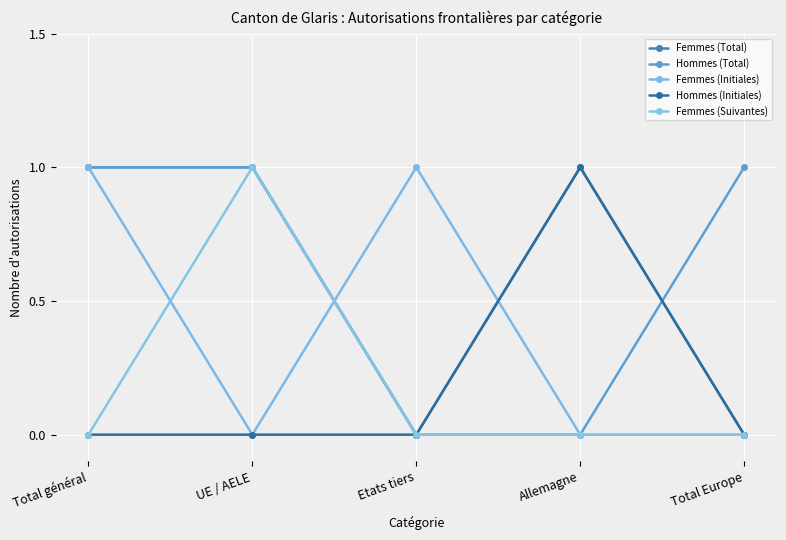

What is the value of the Femmes (Suivantes) point at the 2nd from the left?

1